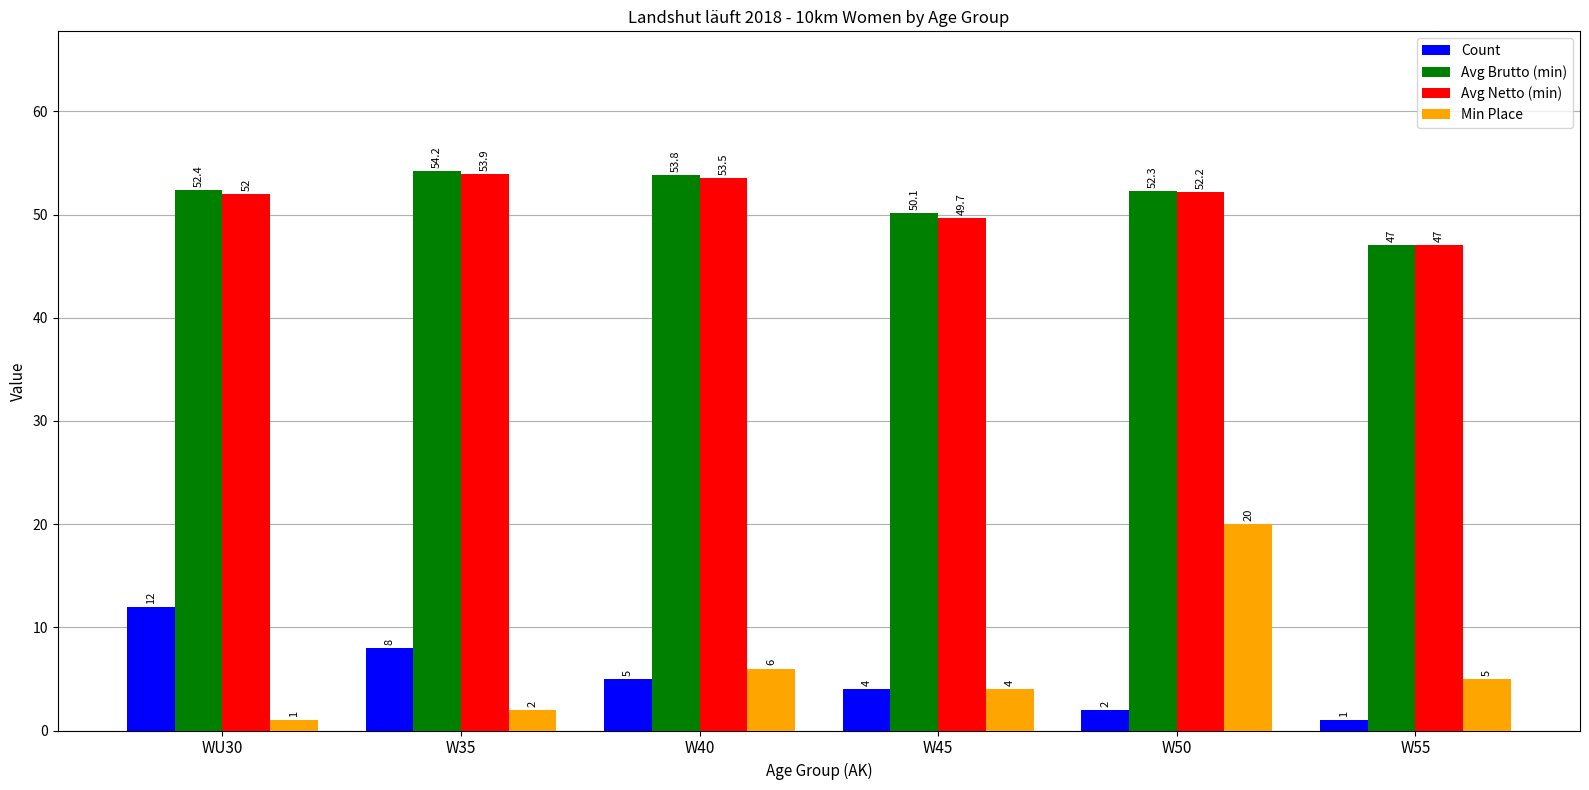

What is the value of the Min Place bar at the 2nd from the left?

2.0